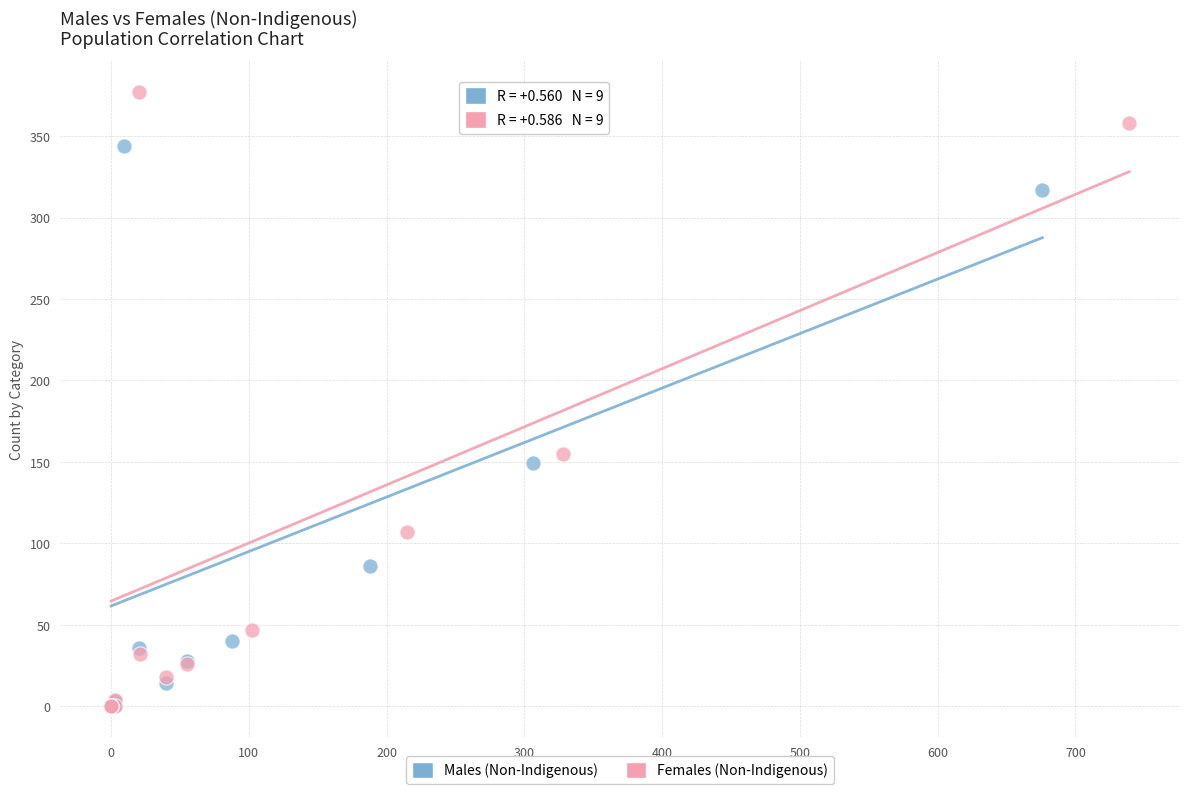

Which series has the widest spread of Y values?

Females (Non-Indigenous)